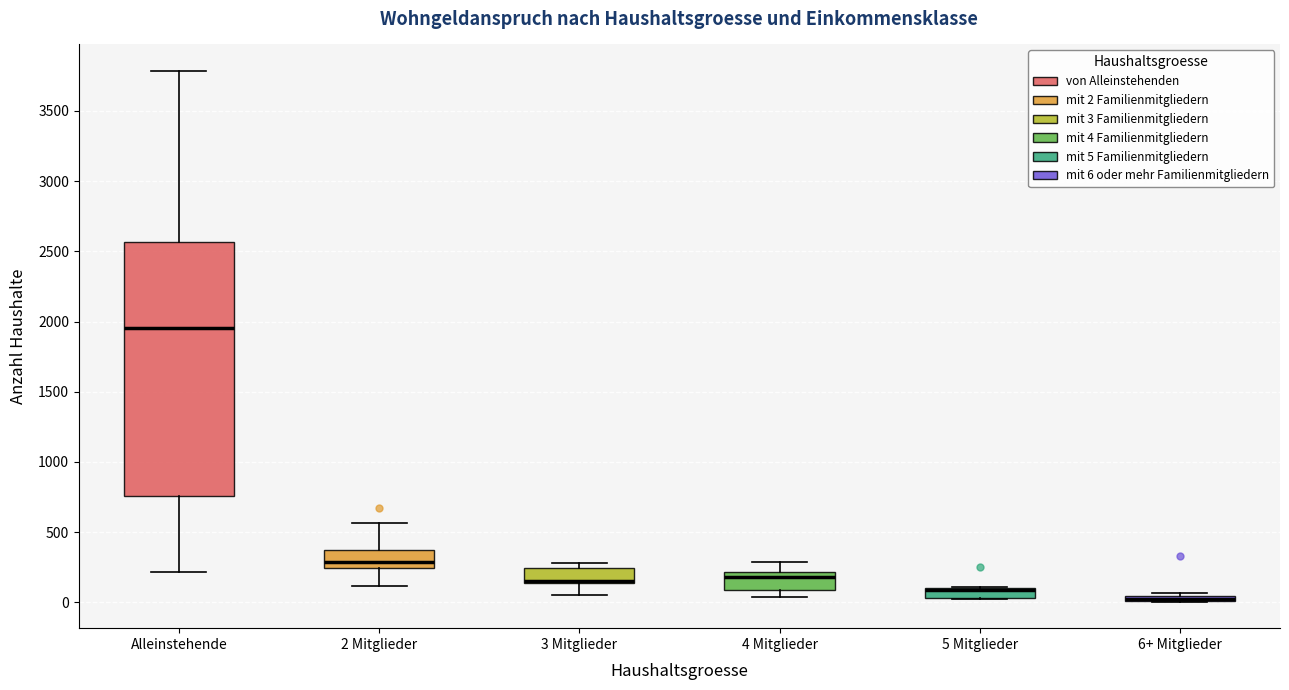

Where is the upper edge of the box for 4 Mitglieder on the y-axis? The values are not printed on the chart, so give them approximately, as read against the axis.

200